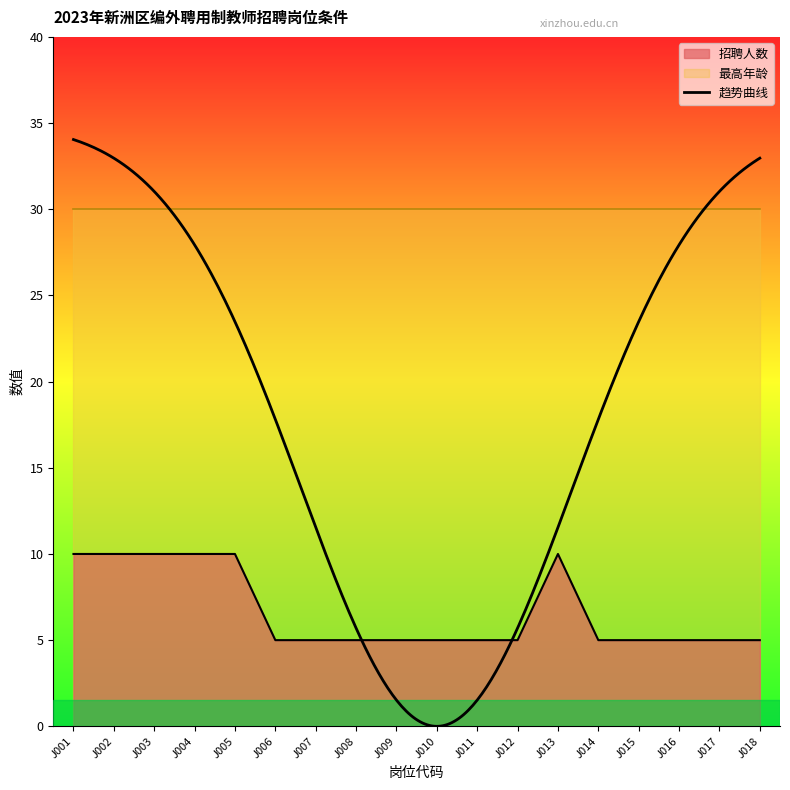

The value at J015 is 2. True or false?

False